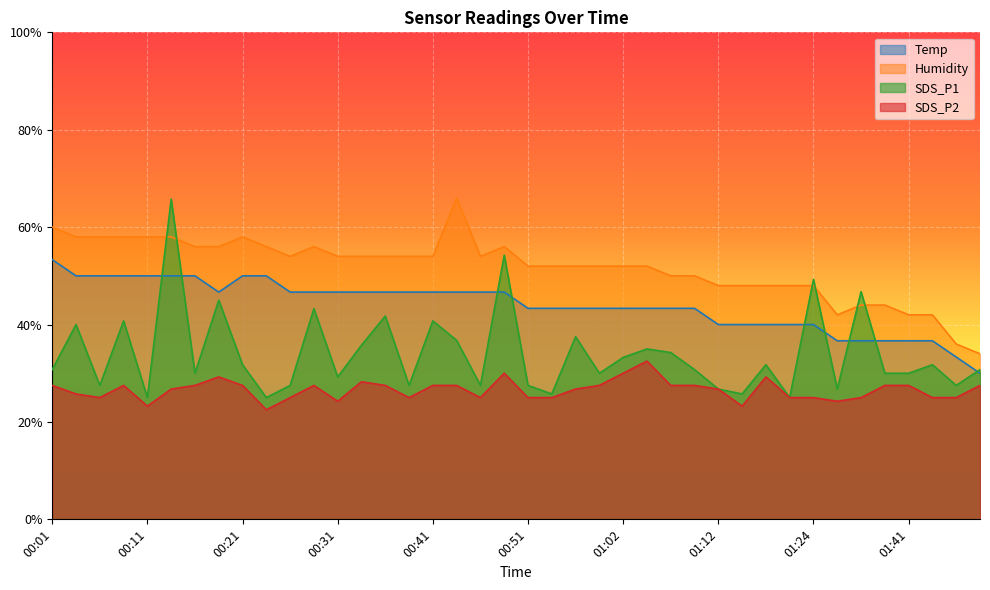

What is the spread (max minus min) of values at 00:23?

33.5